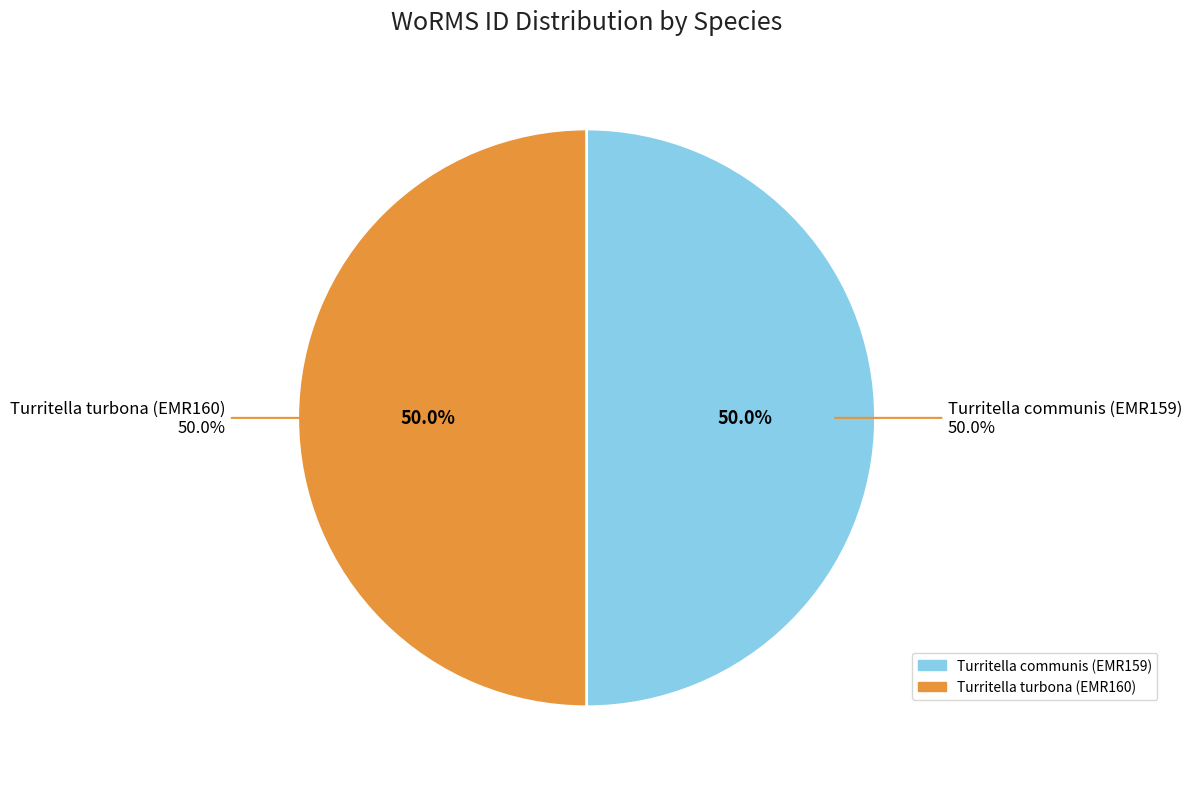

To the nearest percent, what percentage of the pie is Turritella turbona (EMR160)?

50%